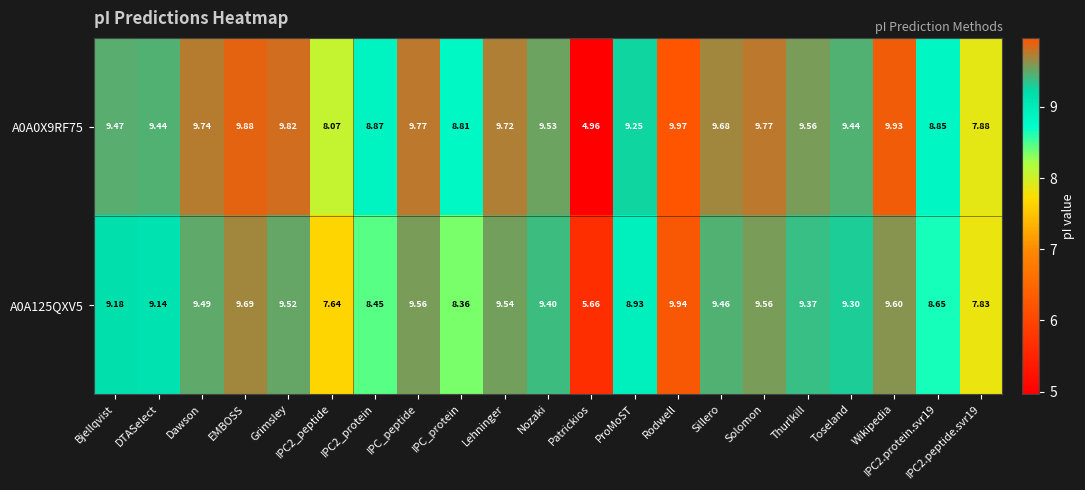

At which label does A0A0X9RF75 first exceed 9?

Bjellqvist